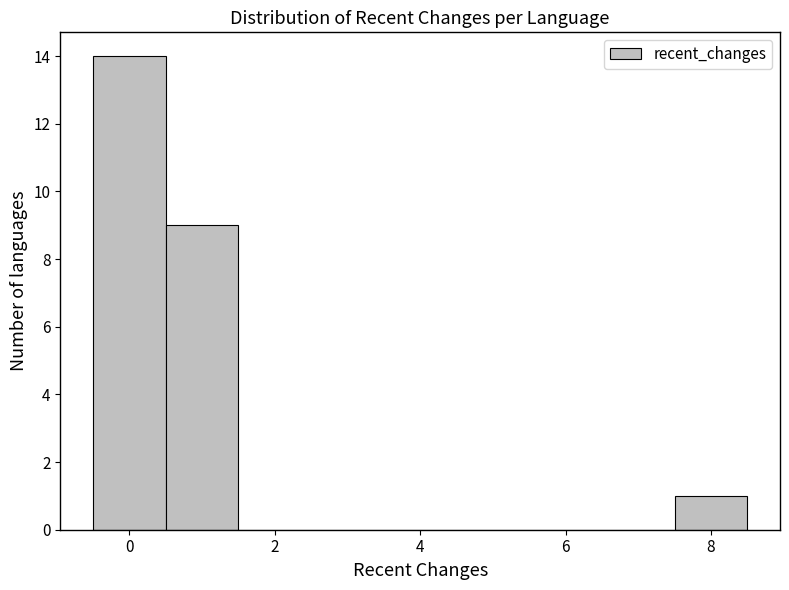

Over which range of the x-axis is the bar tallest?

-0.5 to 0.5